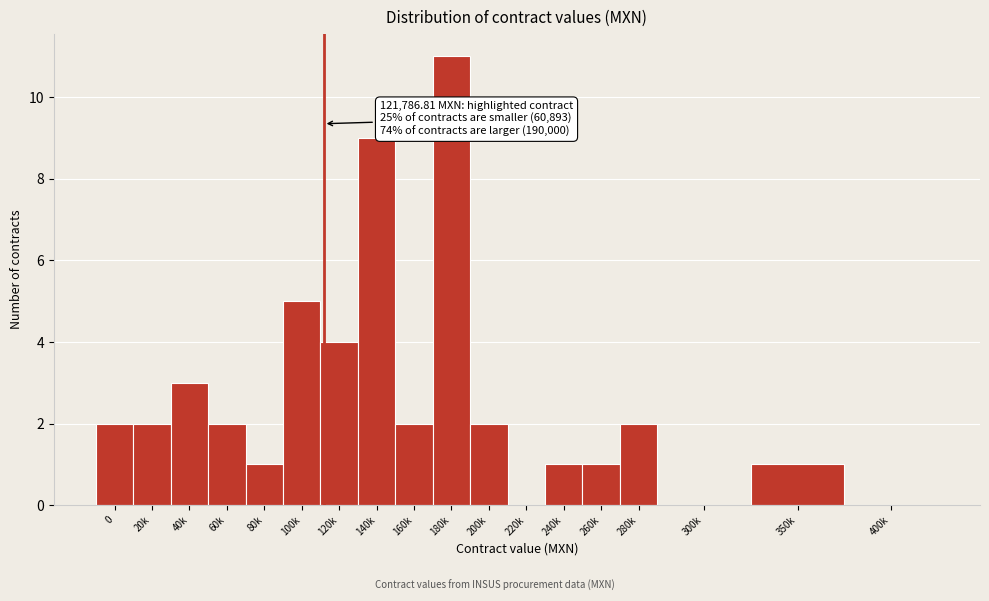

Reading left to right, transcribe all the data shown in this chart.

0=2	20k=2	40k=3	60k=2	80k=1	100k=5	120k=4	140k=9	160k=2	180k=11	200k=2	220k=0	240k=1	260k=1	280k=2	300k=0	350k=1	400k=0